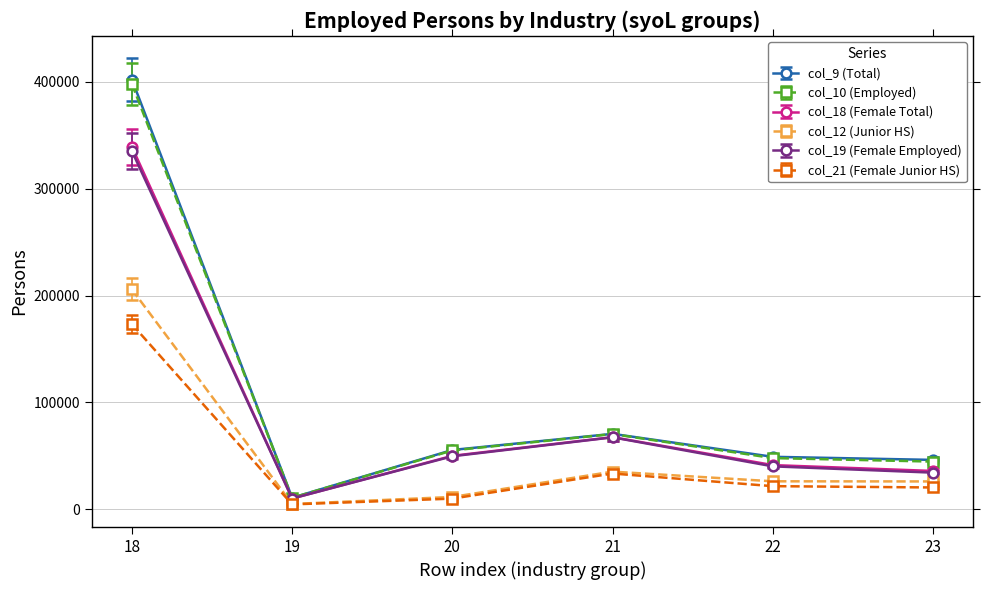

Read the col_21 (Female Junior HS) value at 20.

9765